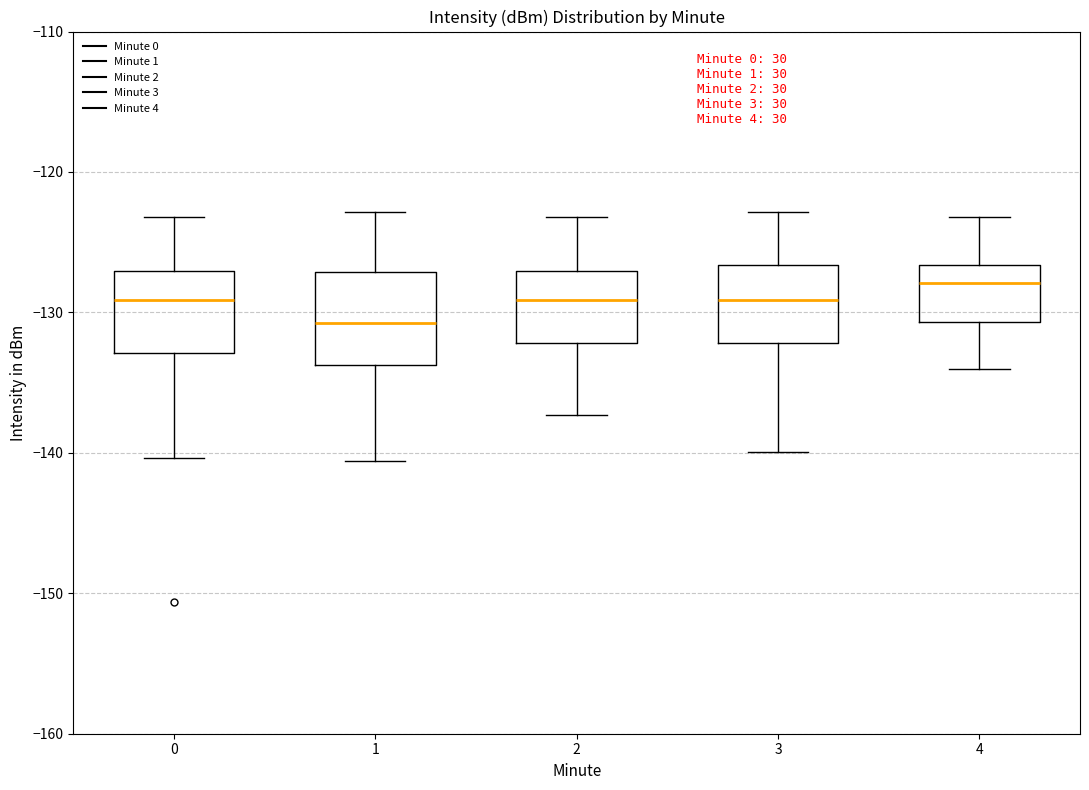

Which box's median line is the lowest?

1